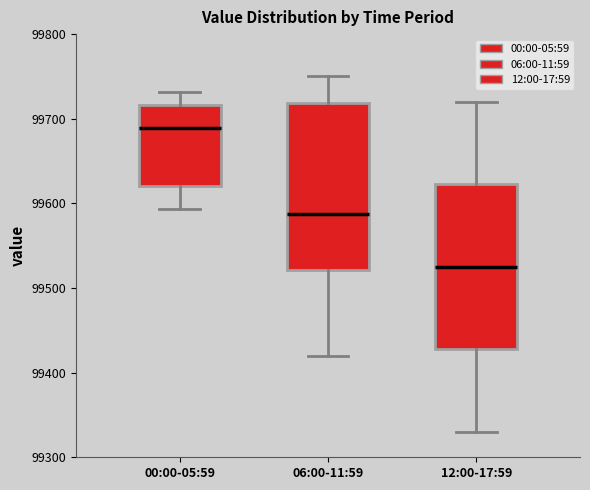

Which box has the highest median line?

00:00-05:59